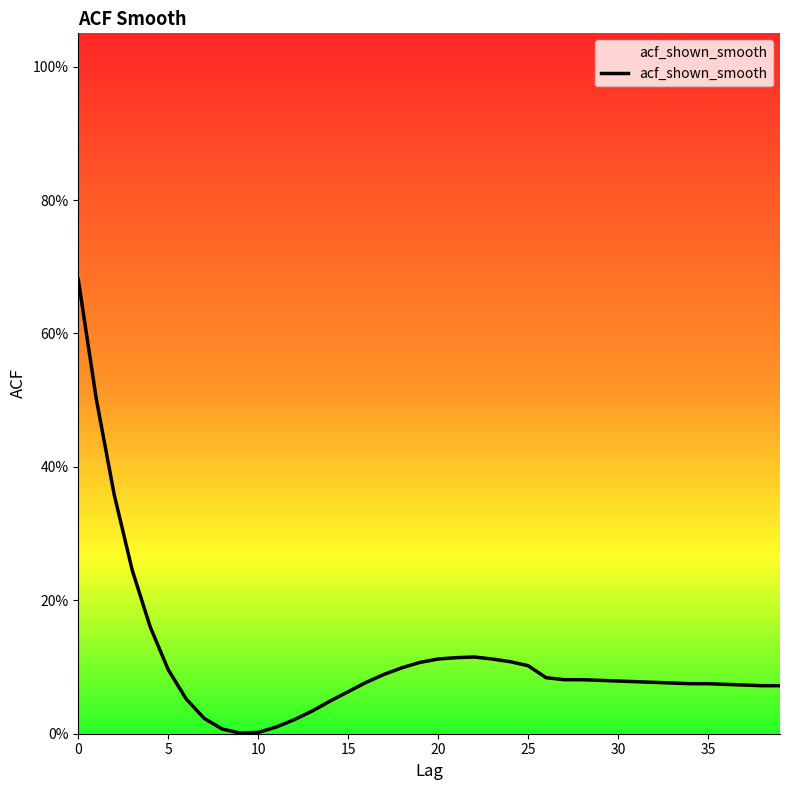

True or false: the data shows 0.1 at 16.

True